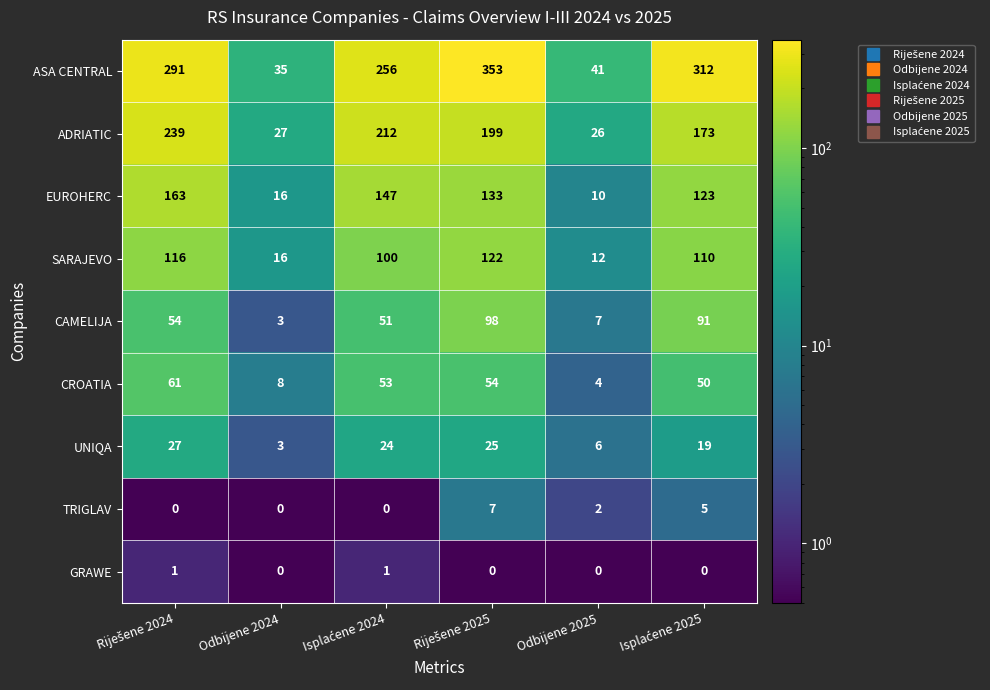

What is the difference between the maximum and minimum values in the CAMELIJA series?

95